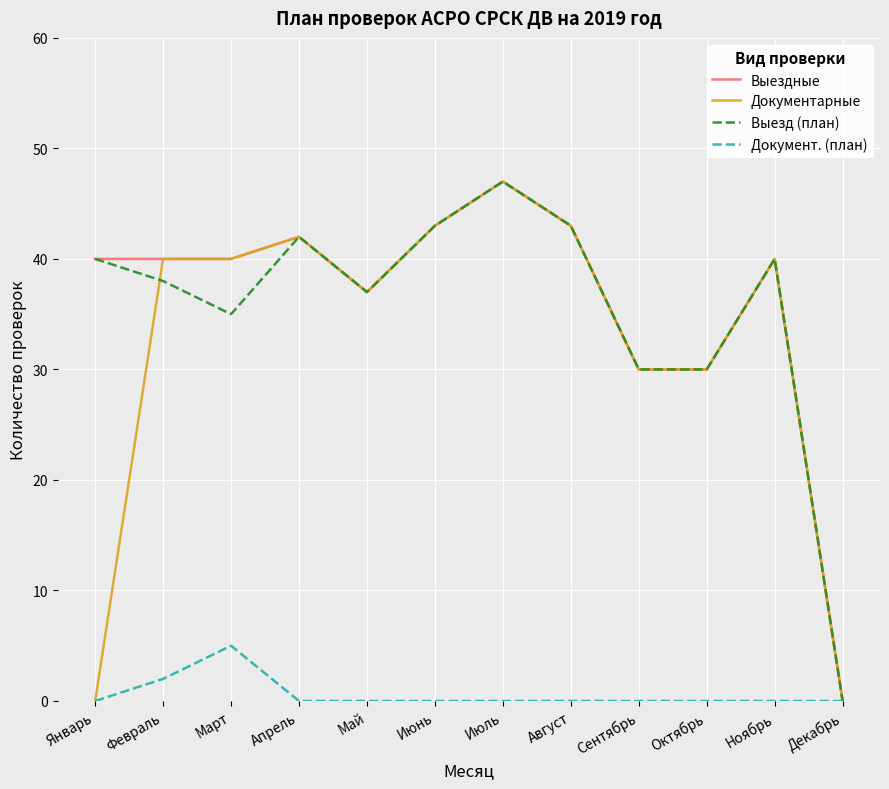

At which category does the chart reach its peak across all series?

Июль